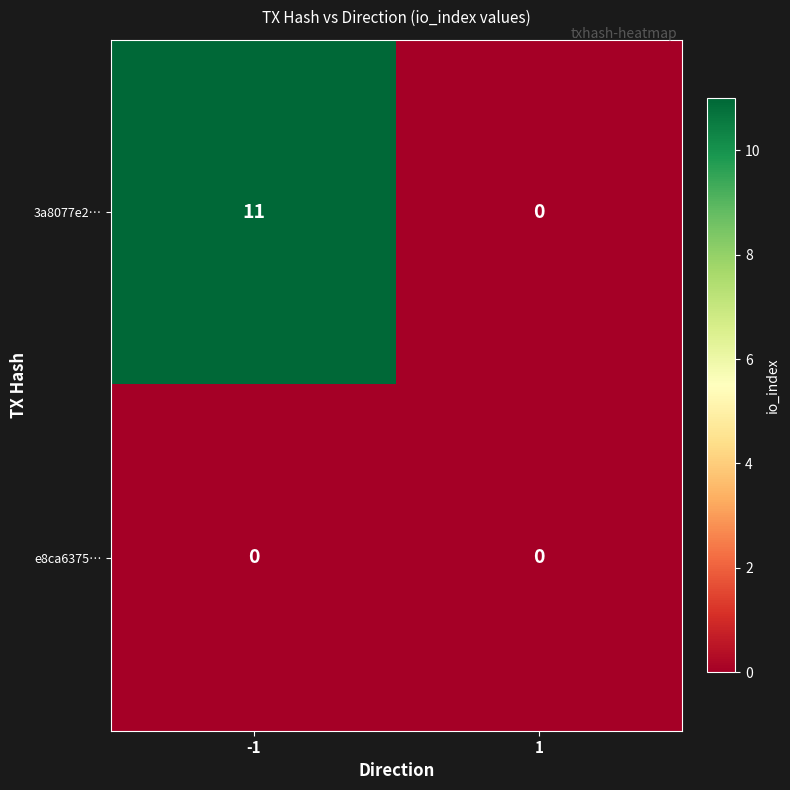

What is the highest value of the 3a8077e2… series?

11